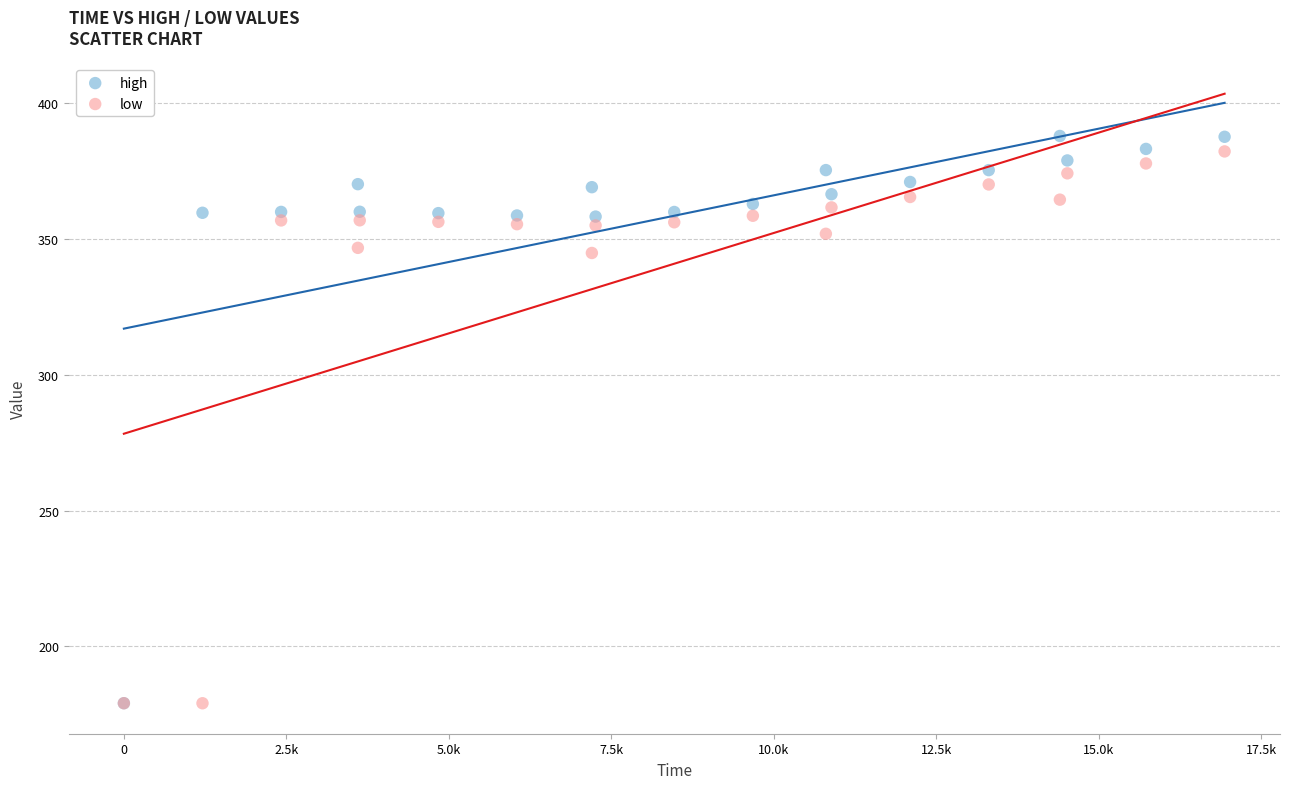

What are all the series names shown in the legend?

high, low